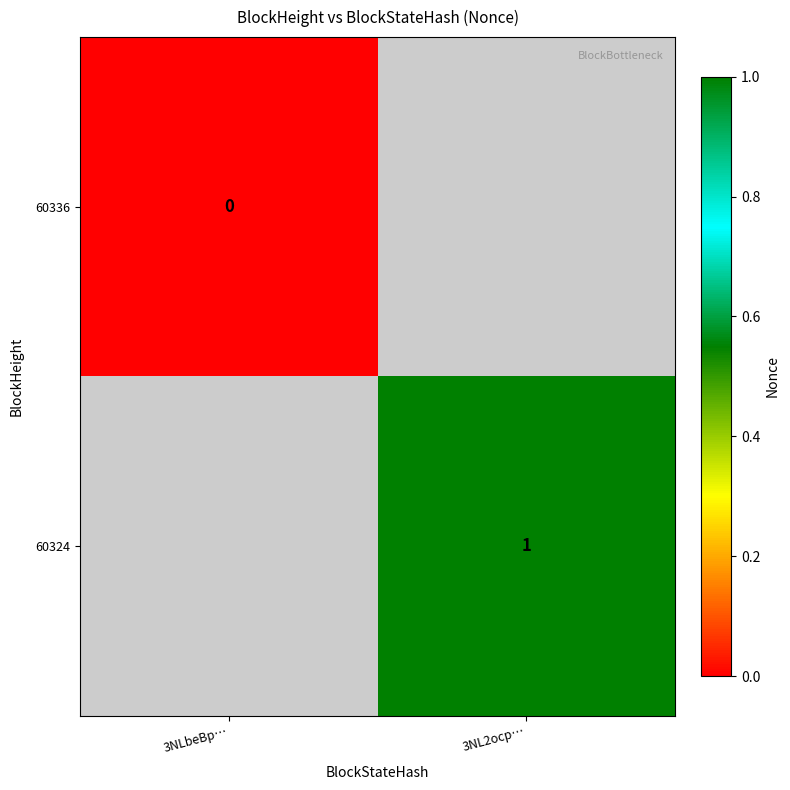

The value of 60324 at 3NL2ocp… is 0. True or false?

False